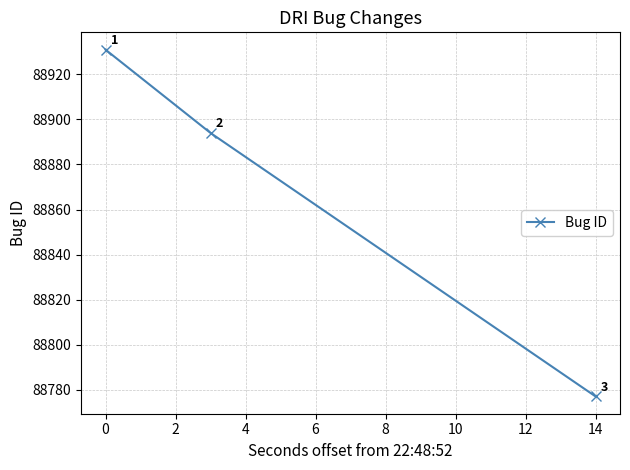

Reading right to left, extract all data points from this chart.

88777	88894	88931